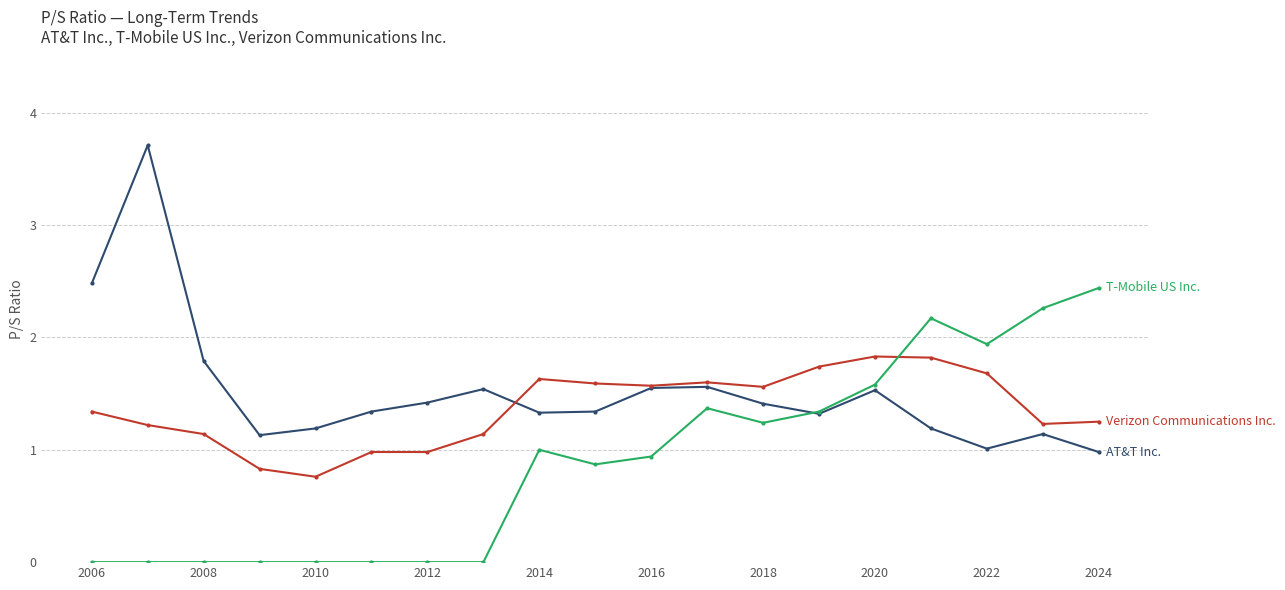

What is the greatest value displayed?

3.7